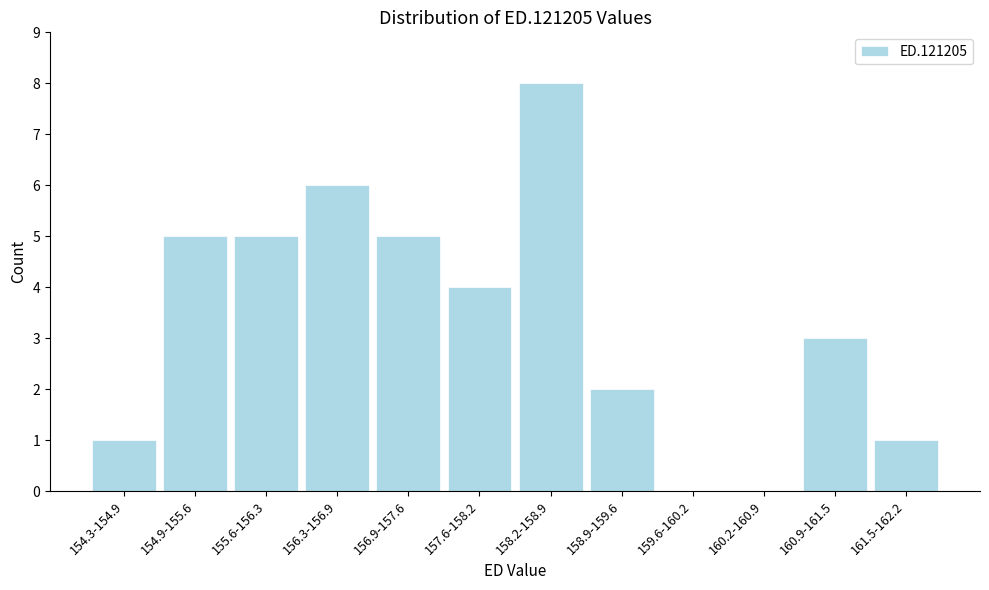

Reading right to left, list all the values displayed in this chart.

161.5-162.2=1	160.9-161.5=3	160.2-160.9=0	159.6-160.2=0	158.9-159.6=2	158.2-158.9=8	157.6-158.2=4	156.9-157.6=5	156.3-156.9=6	155.6-156.3=5	154.9-155.6=5	154.3-154.9=1